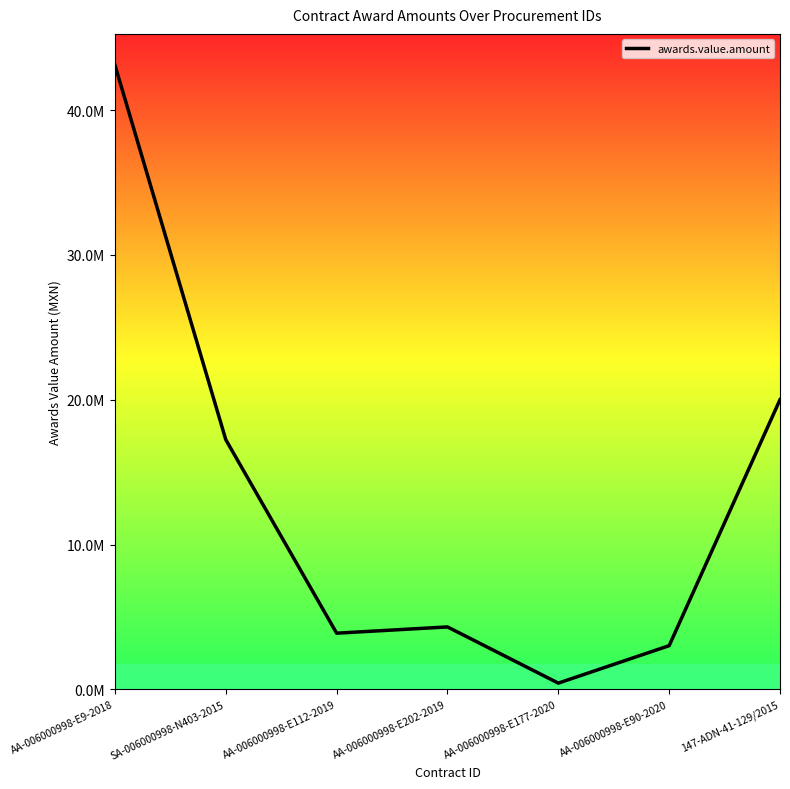

What is the difference between the maximum and minimum values?

42672413.8